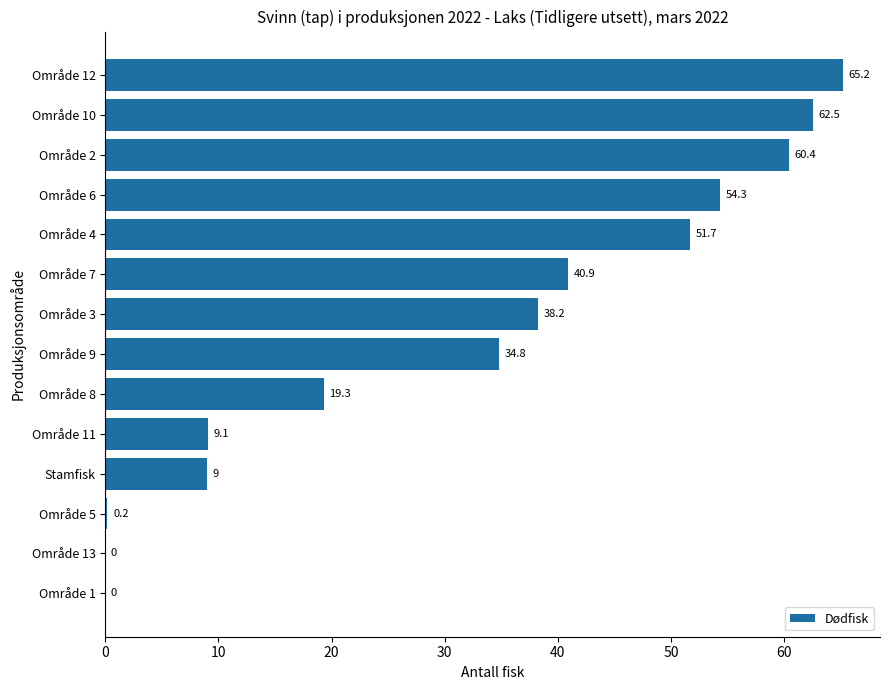

At which label is the value closest to 32?

Område 9